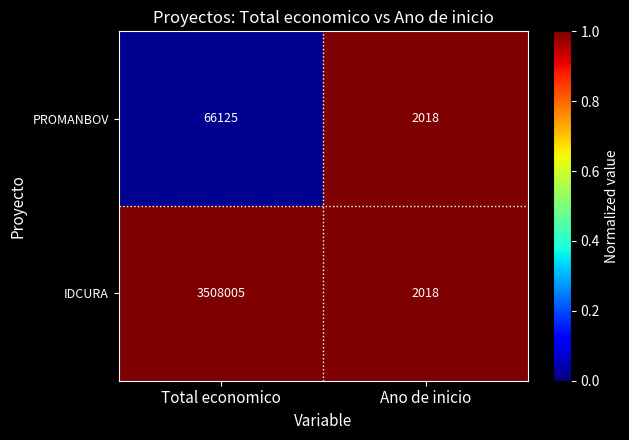

Is it true that IDCURA equals 2018 at Ano de inicio?

True